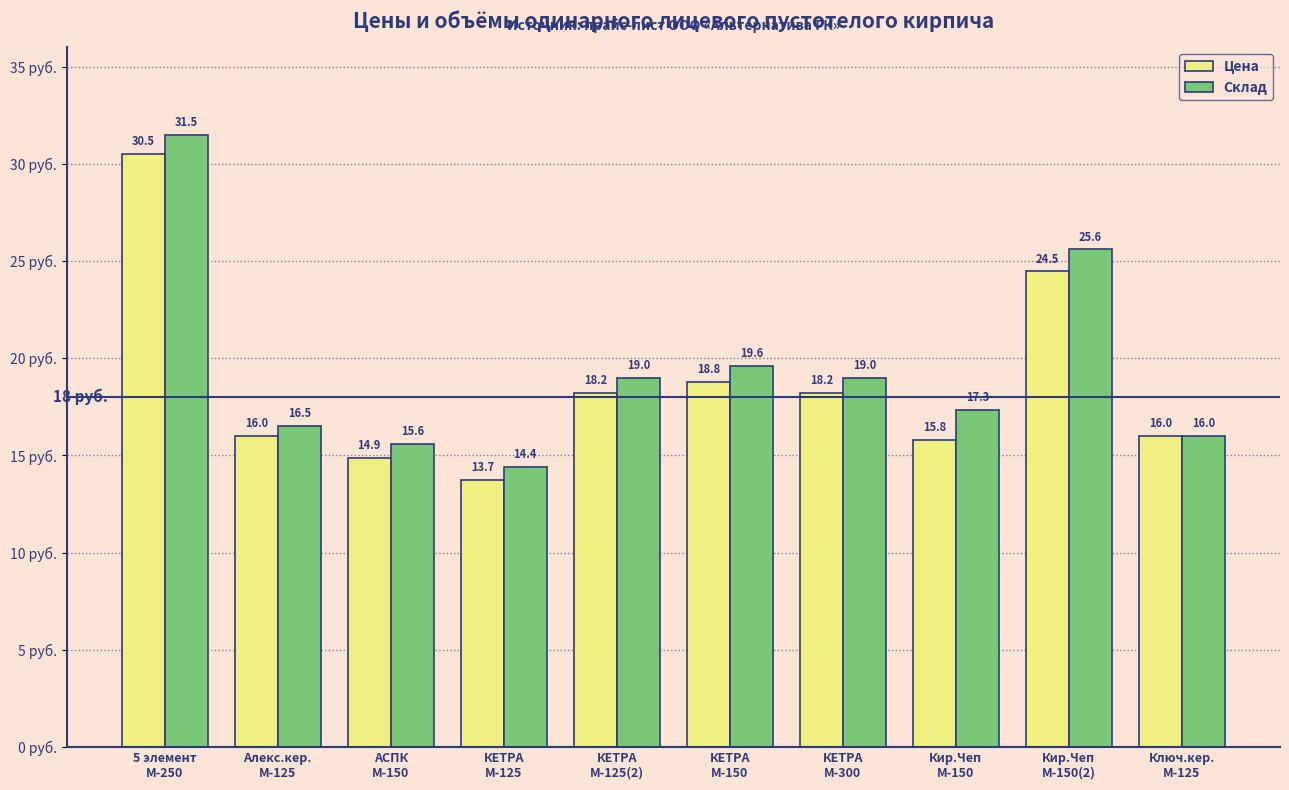

How many data points in Цена are less than 18?

5